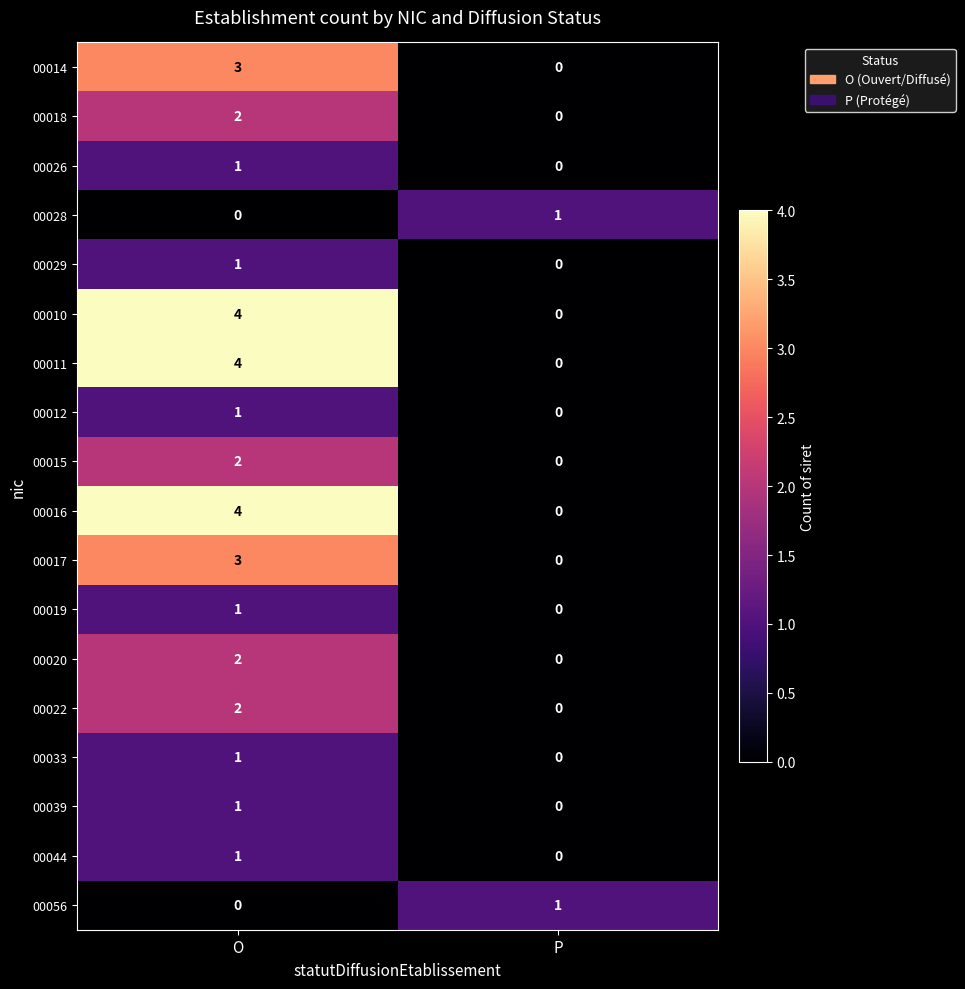

The value of 00019 at O is 1. True or false?

True